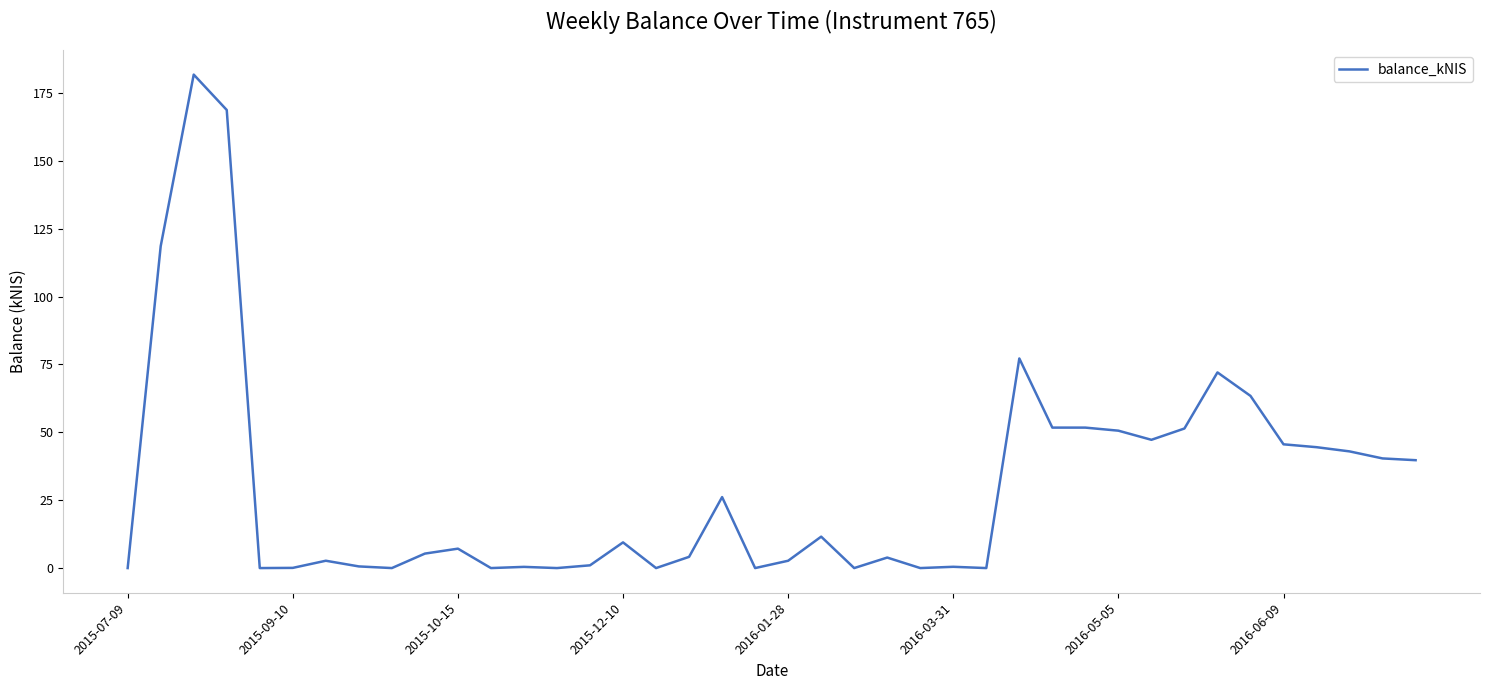

How many lines are shown in the chart?

1